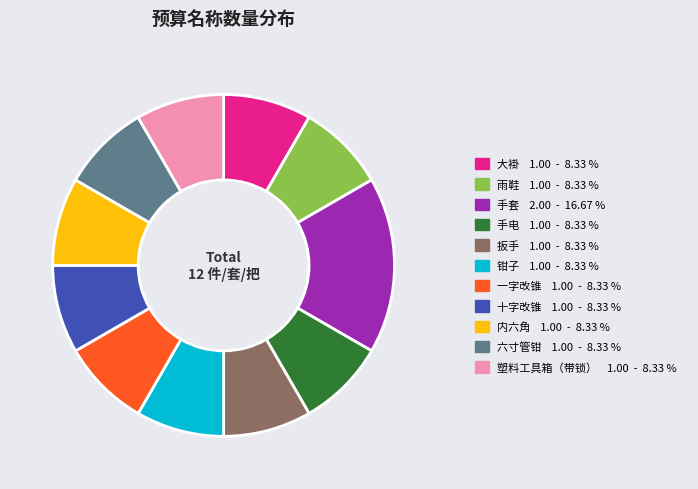

Count the number of slices in the pie.

11